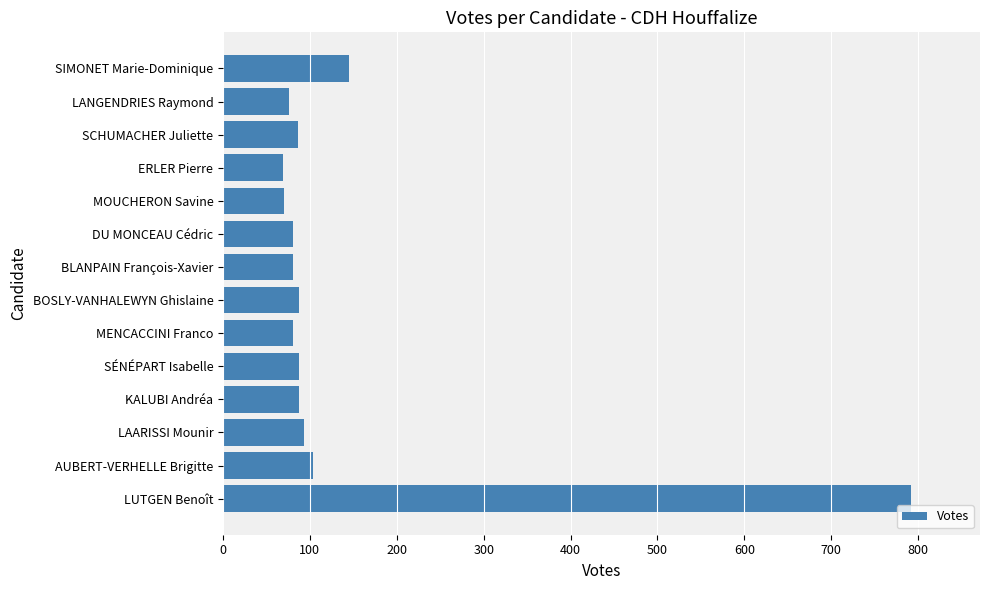

Count the number of categories in the chart.

14